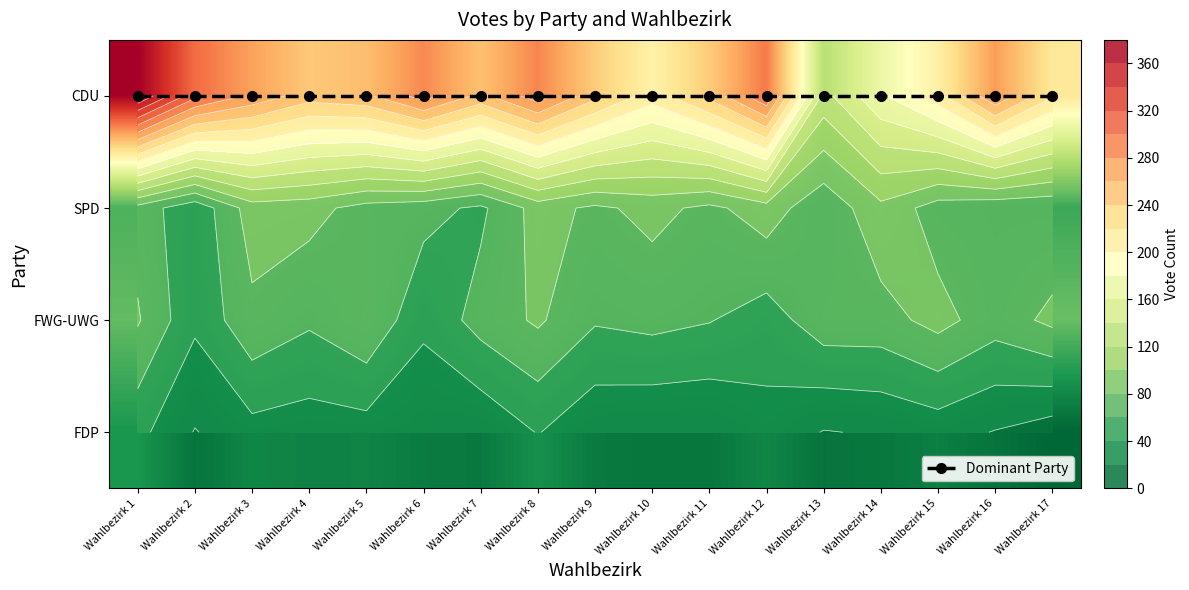

Where does the FDP series first go above 24?

Wahlbezirk 1